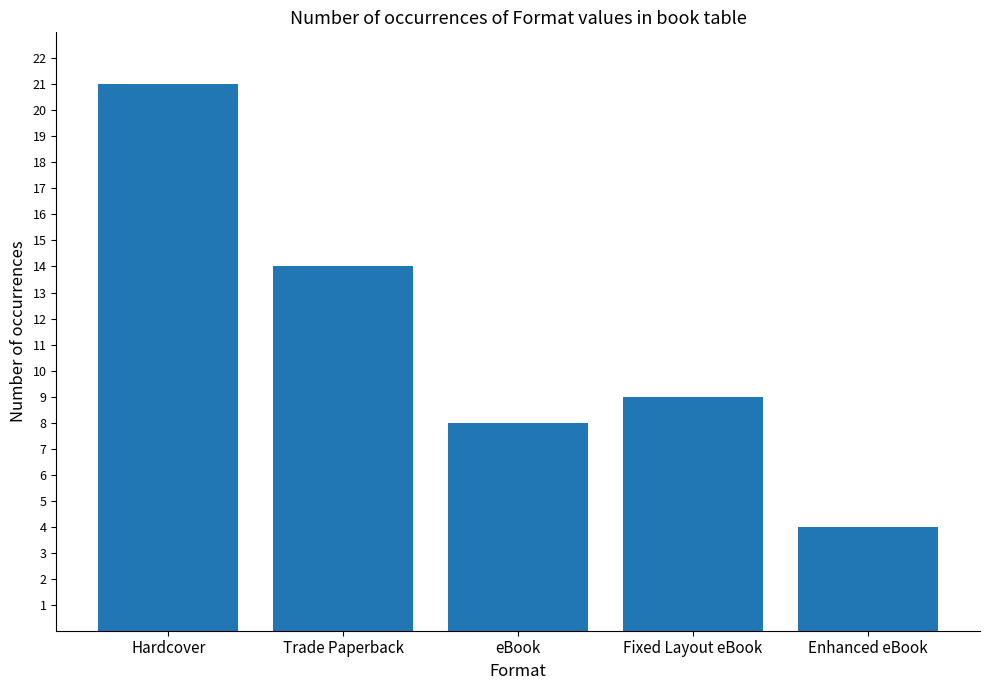

Are the bars horizontal?

No